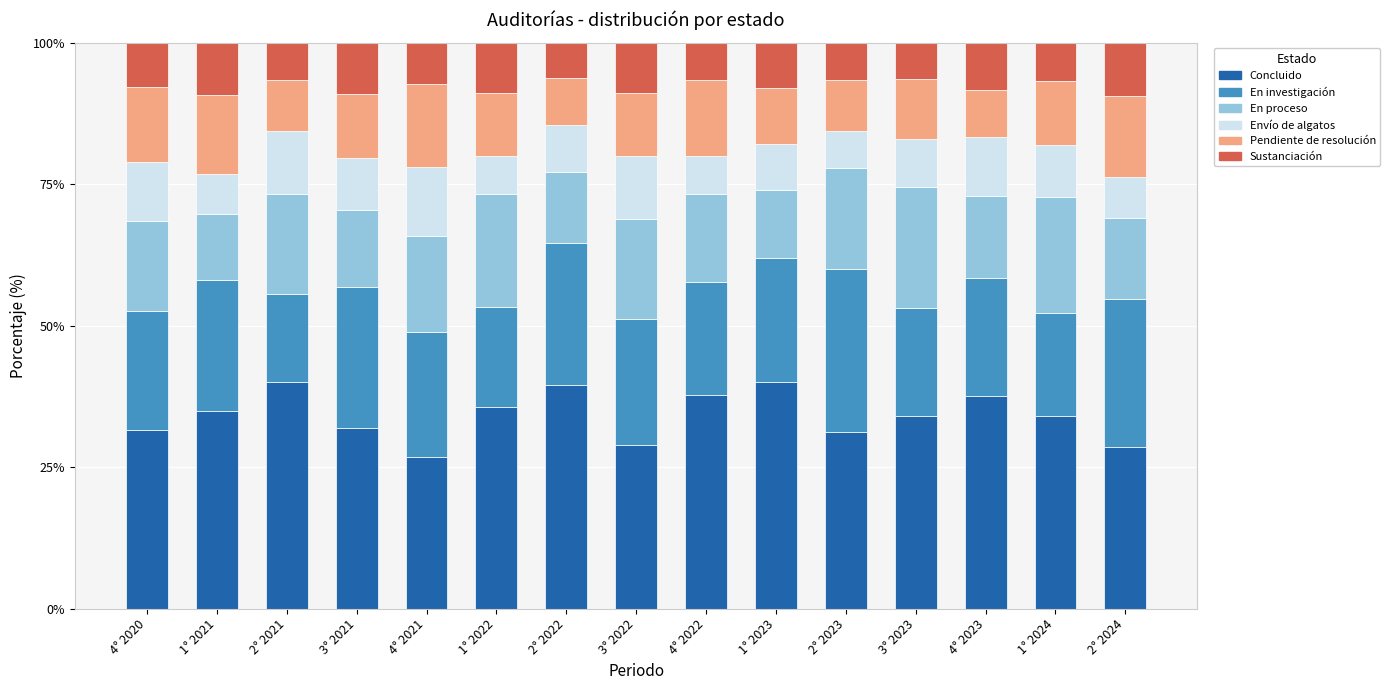

The Concluido series shows 16.2 at 4° 2022. True or false?

False